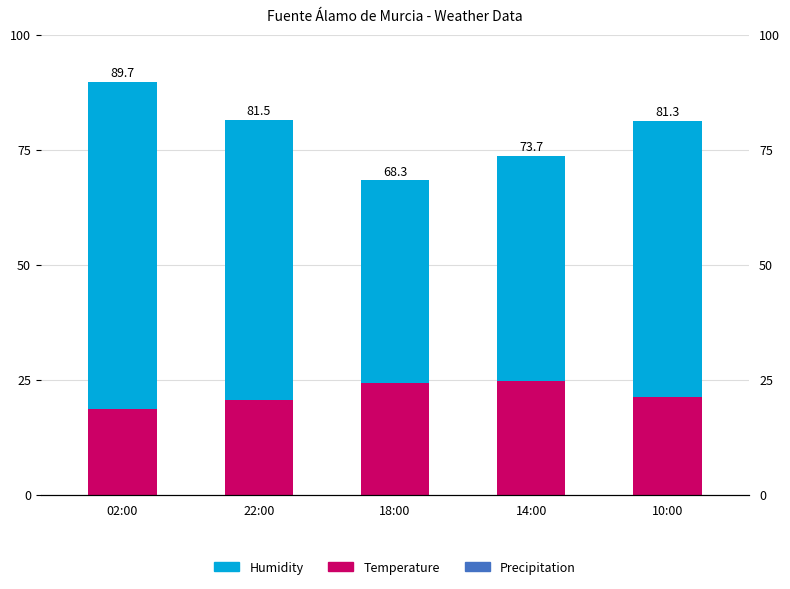

What is the difference between the maximum and minimum values in the Temperature series?

6.0